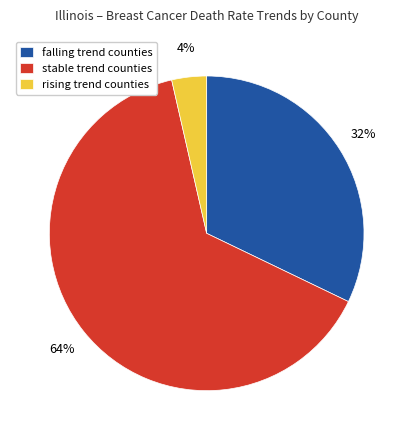

Is there a majority slice in this chart?

Yes